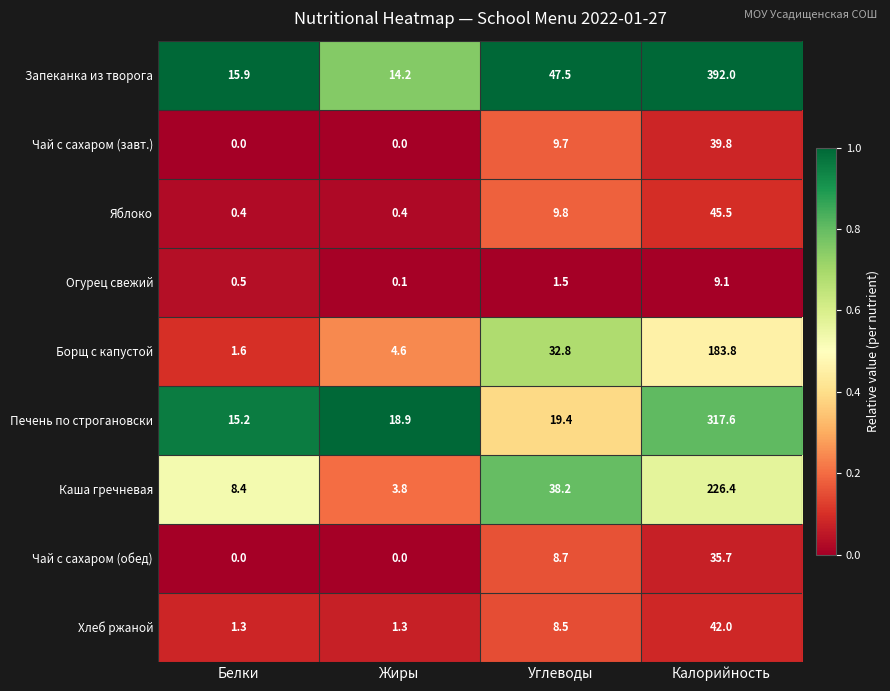

At which category does the chart reach its peak across all series?

Калорийность